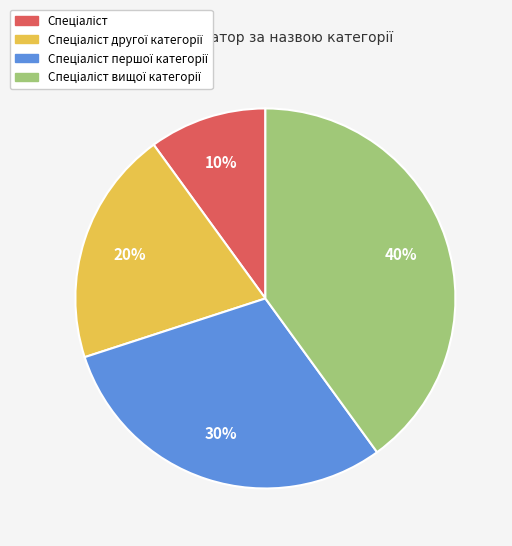

To the nearest percent, what is the average slice percentage?

25%